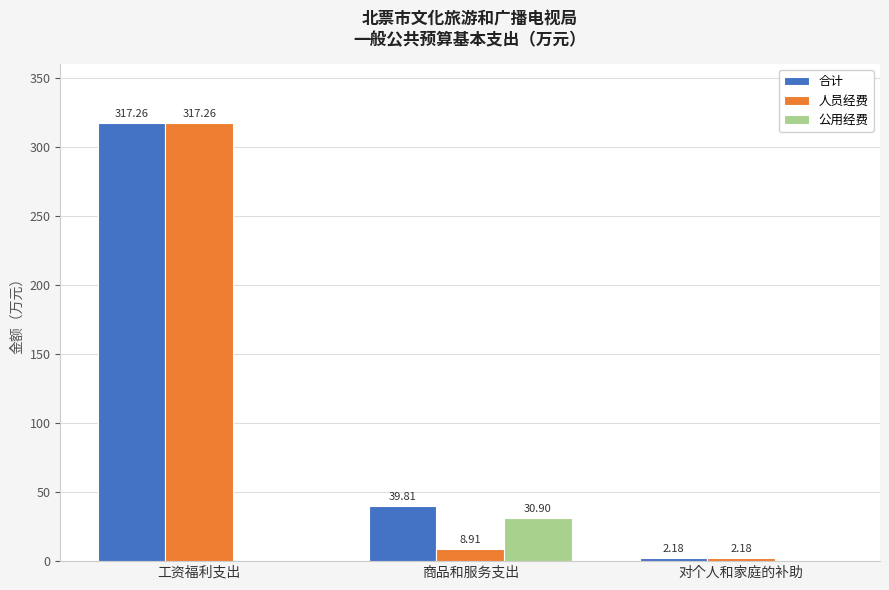

At which label does 合计 first exceed 39?

工资福利支出